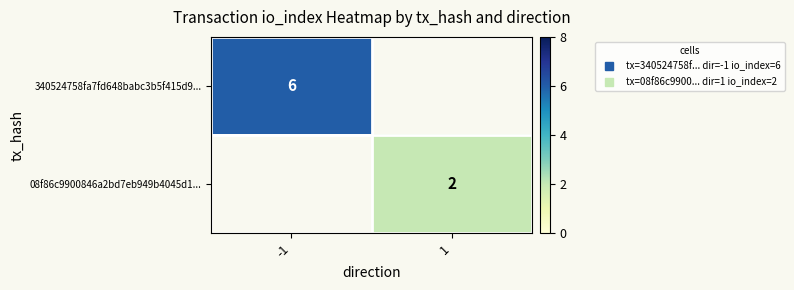

The value of 340524758fa7fd648babc3b5f415d9... at -1 is 6.0. True or false?

True